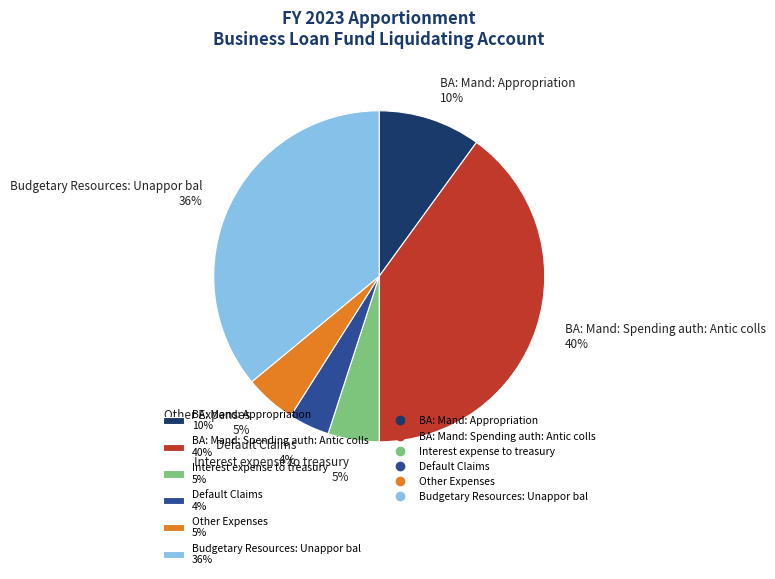

Between BA: Mand: Appropriation and BA: Mand: Spending auth: Antic colls, which is larger?

BA: Mand: Spending auth: Antic colls